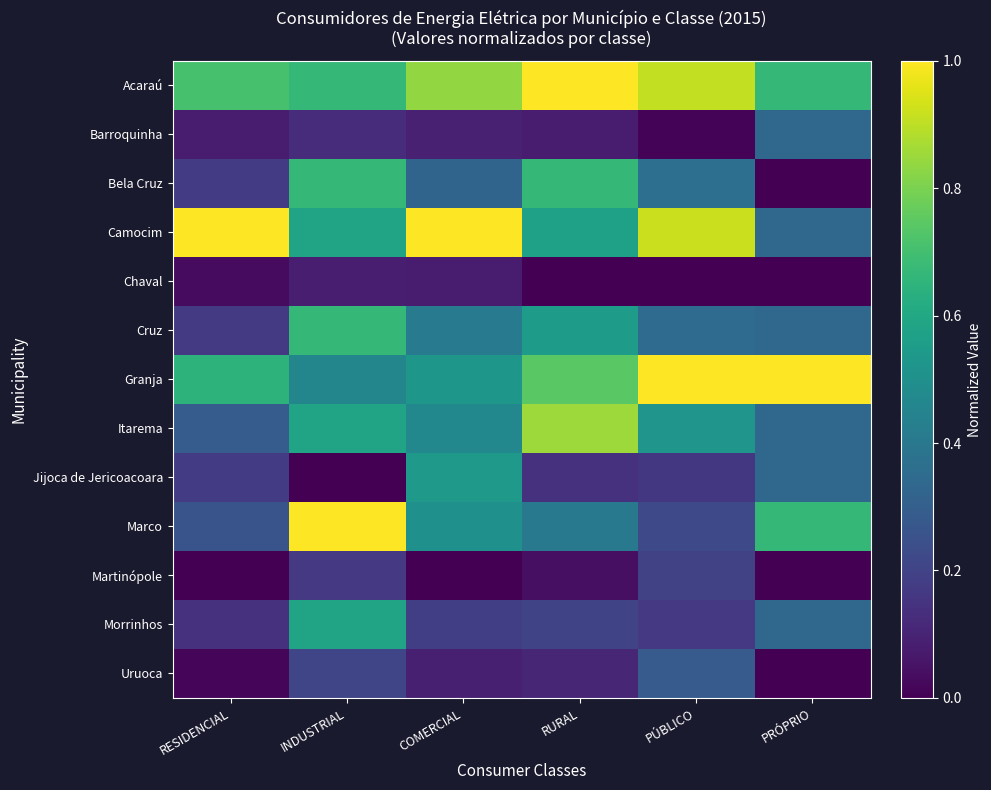

What is the difference between the highest and lowest values at RESIDENCIAL?

1.0